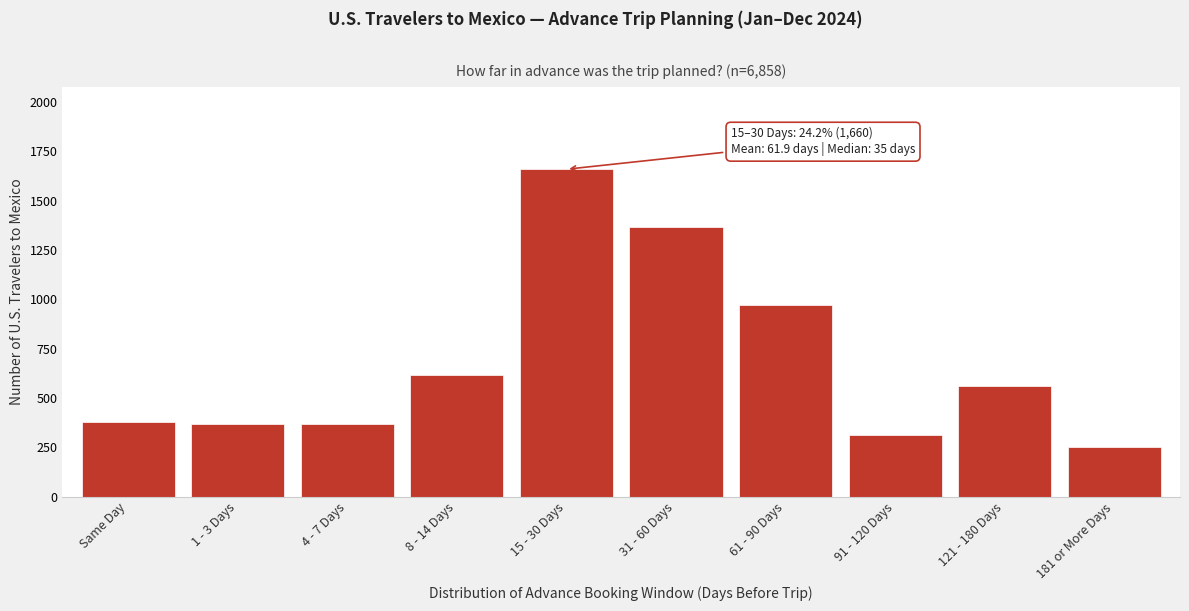

What is the label of the 2nd bar from the right?

121 - 180 Days